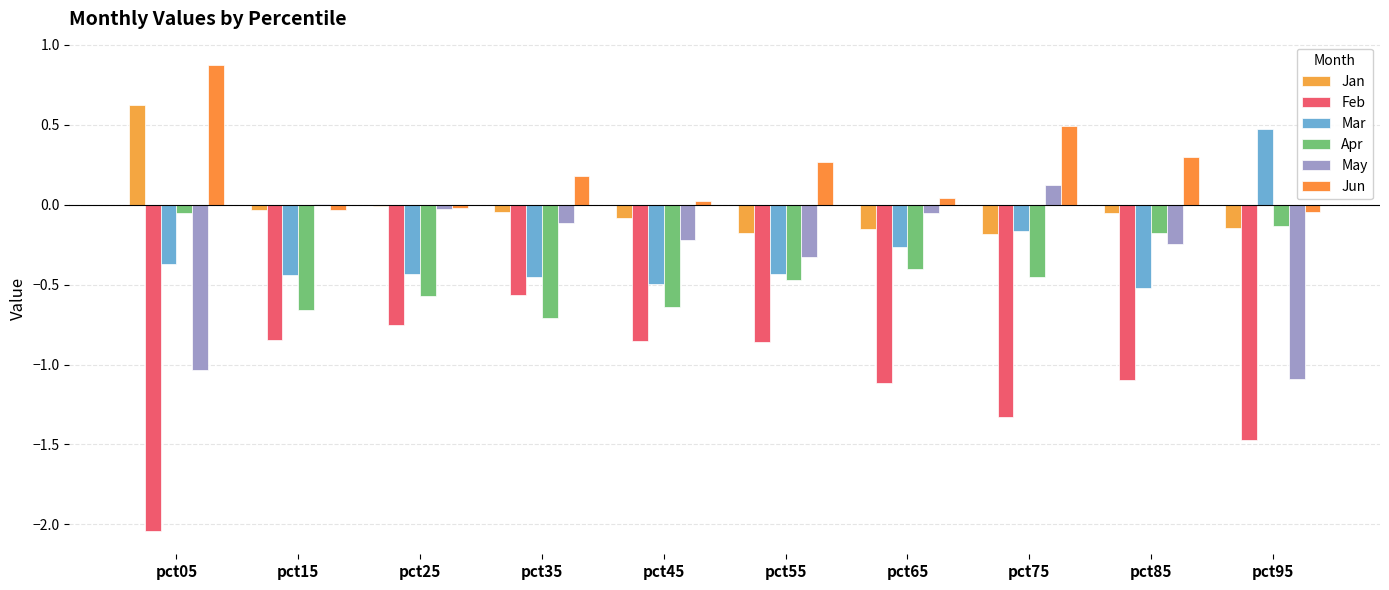

The value of Jan at pct95 is -0.2. True or false?

False